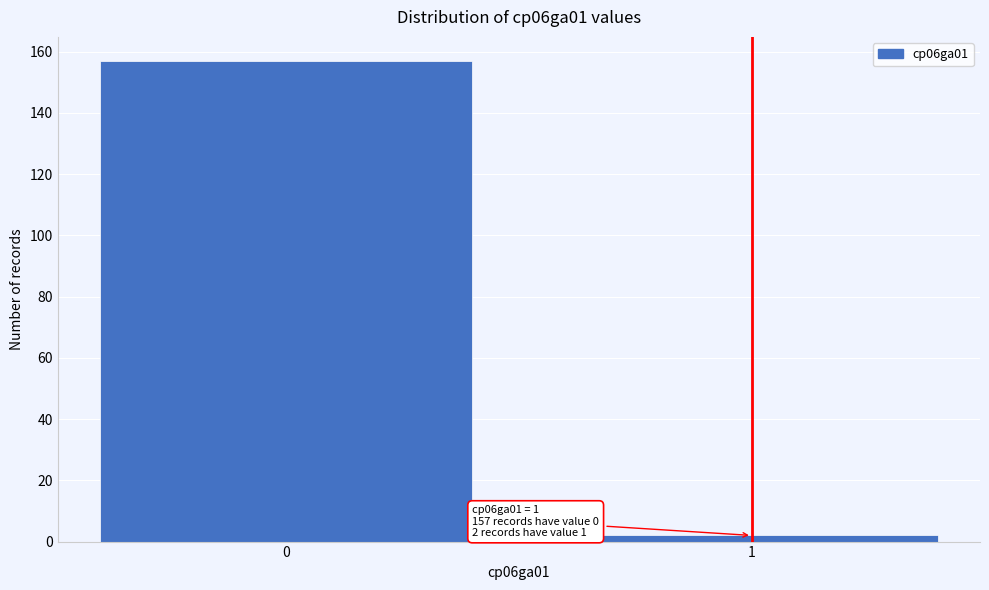

Reading left to right, transcribe all the data shown in this chart.

0=157	1=2